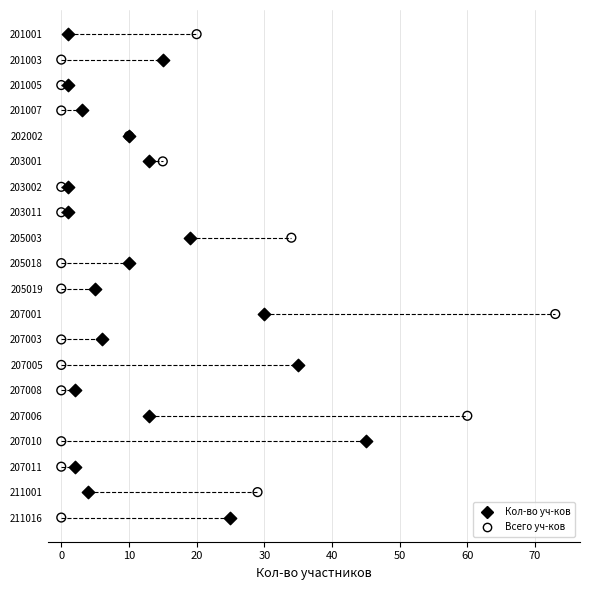

What are all the series names shown in the legend?

Кол-во уч-ков, Всего уч-ков